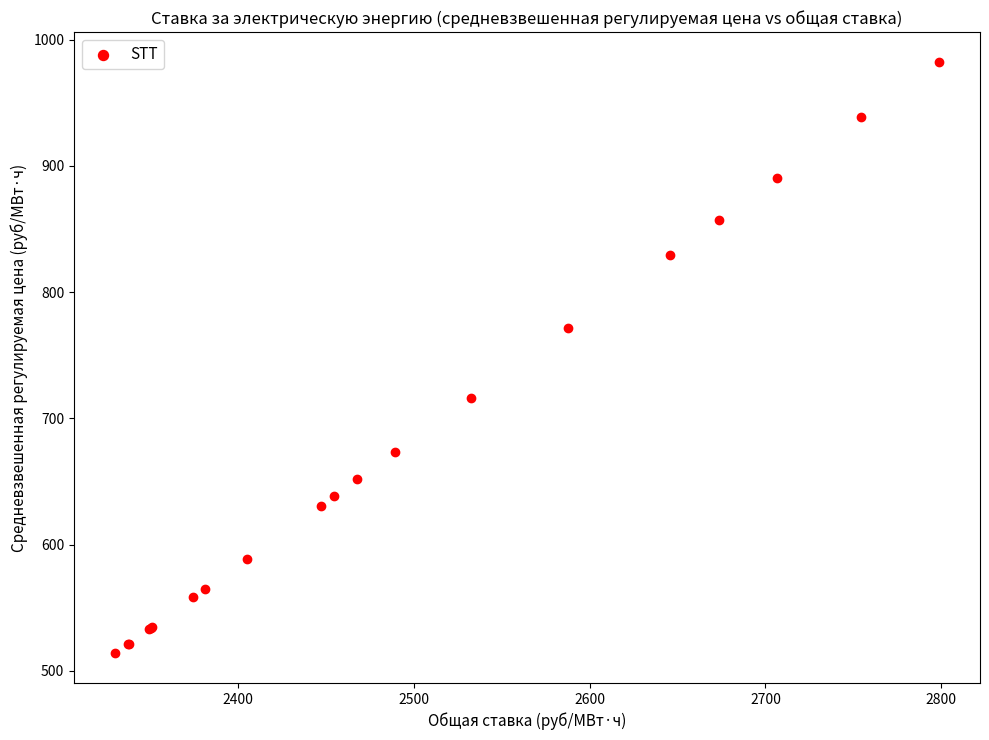

What Y value in the scatter plot is closest to 748?

771.8